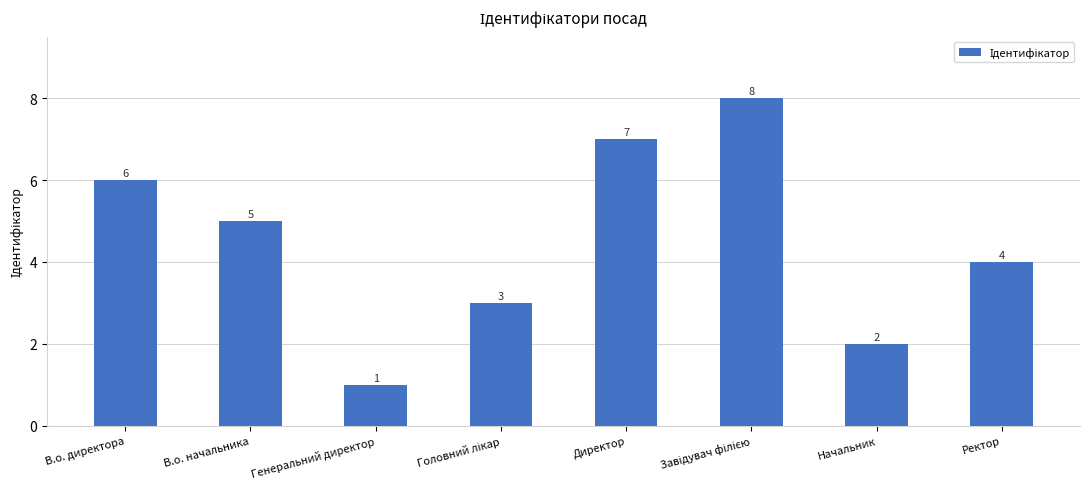

What is the sum of all values?

36